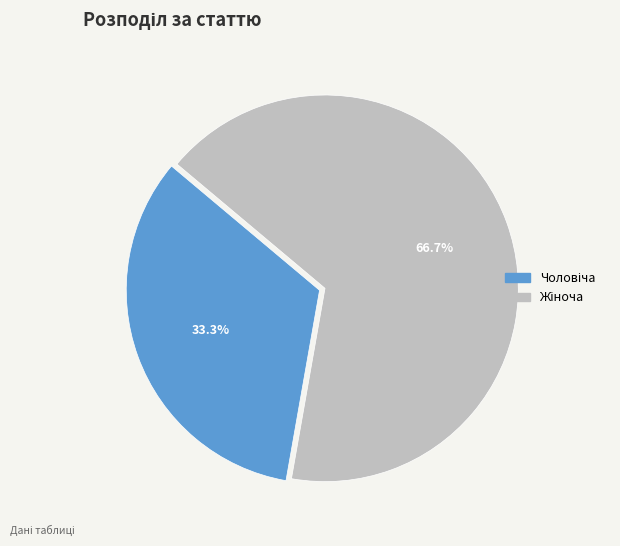

Is there a majority slice in this chart?

Yes